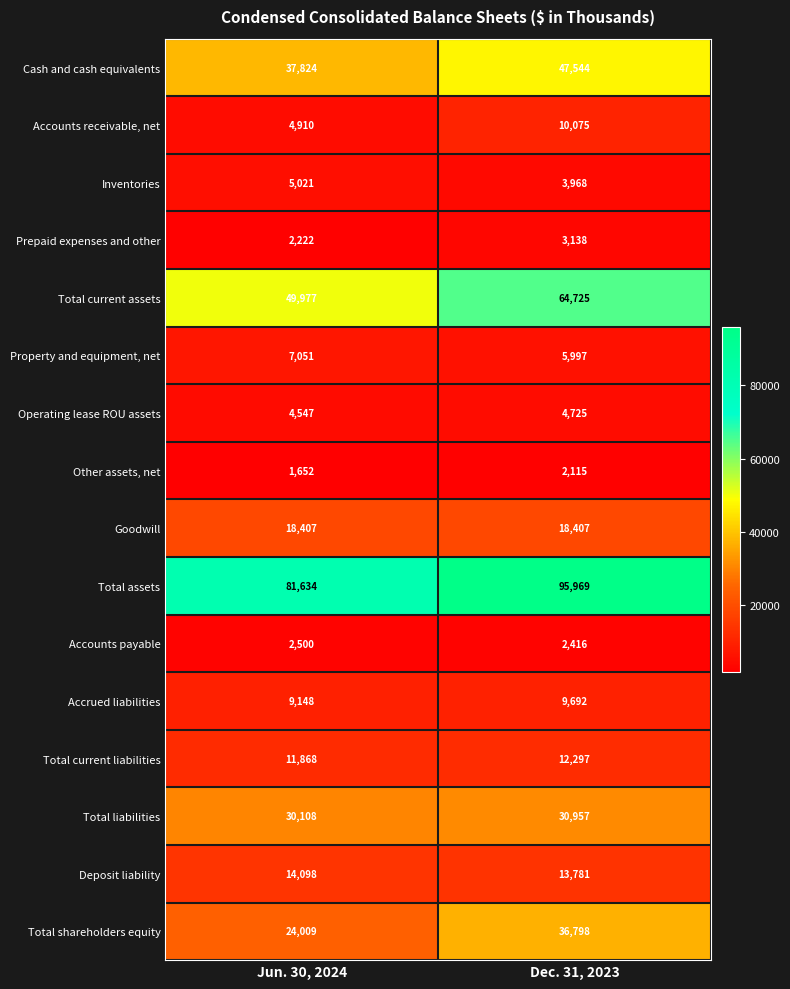

At which category is the sum across all series the highest?

Dec. 31, 2023